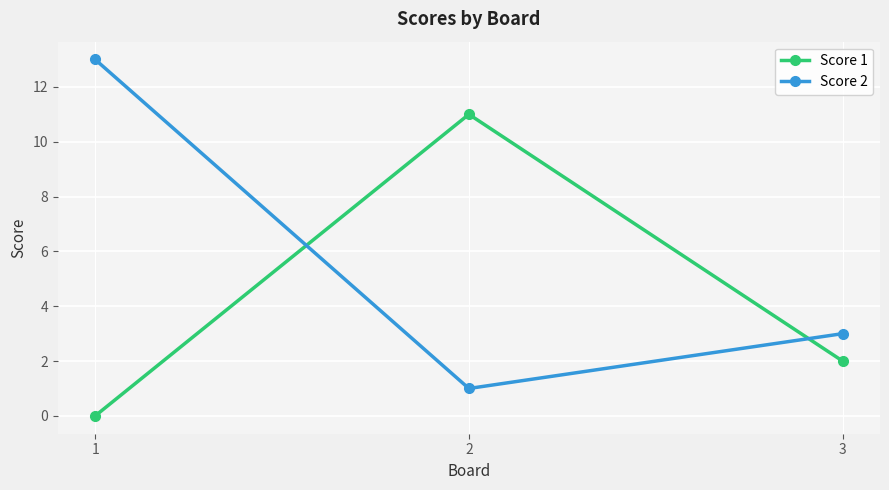

The value of Score 2 at 1 is 13. True or false?

True